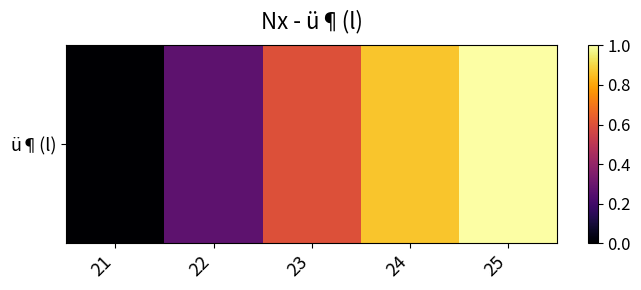

What is the approximate value at 22?

0.3